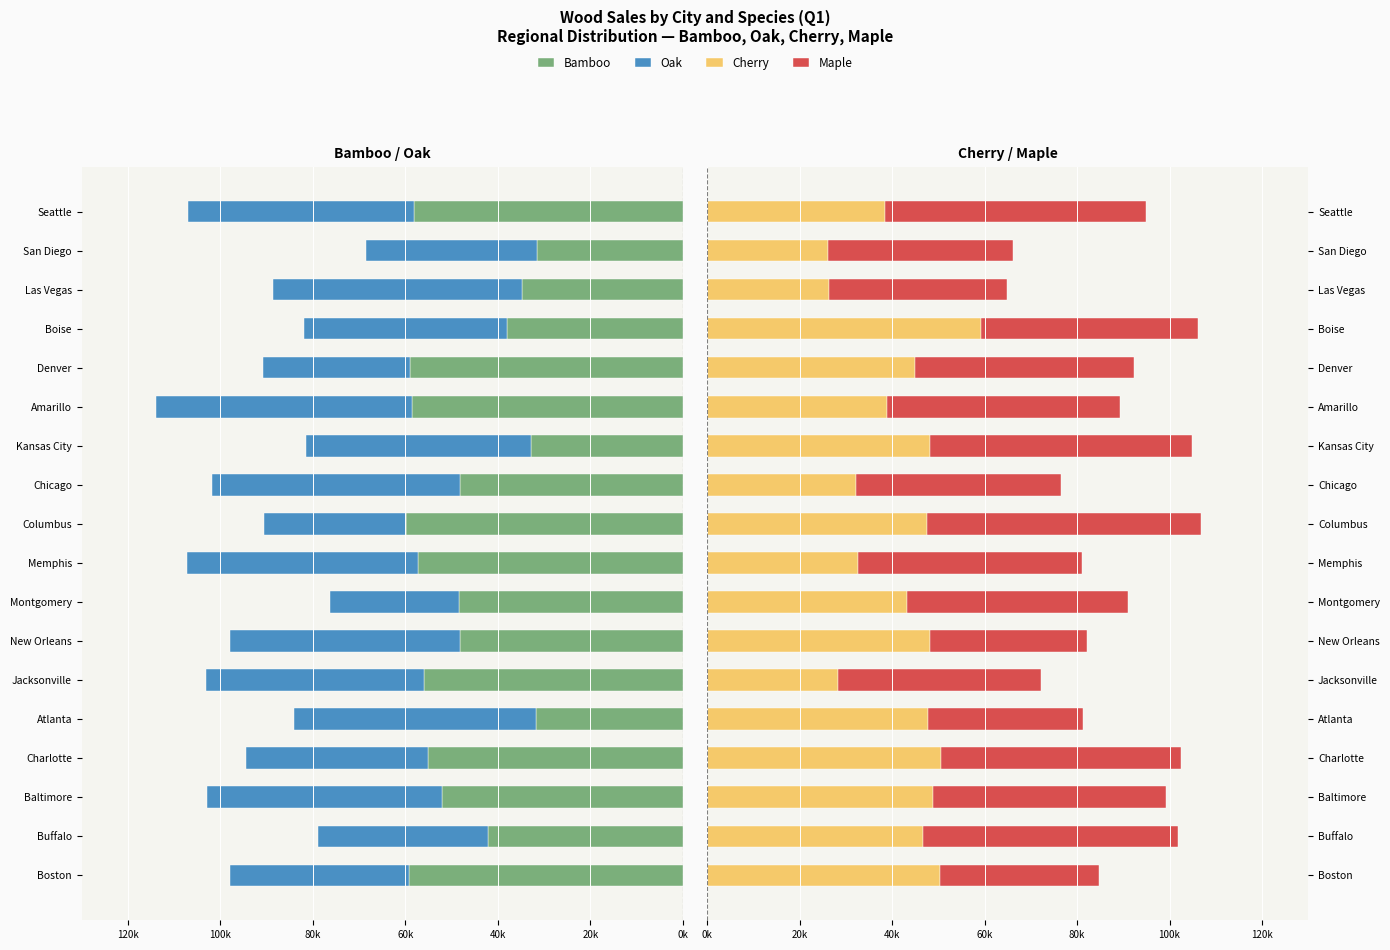

Reading right to left, transcribe all the data shown in this chart.

Bamboo: -58225	-31540	-34771	-37985	-59018	-58502	-32961	-48133	-59942	-57384	-48489	-48281	-55938	-31768	-55228	-52110	-42227	-59278
Oak: -48811	-37081	-53829	-44062	-31761	-55422	-48607	-53732	-30754	-49811	-27876	-49613	-47195	-52322	-39360	-50811	-36600	-38767
Cherry: 38488	26179	26352	59139	44887	38826	48174	32114	47535	32655	43202	48290	28226	47861	50675	48819	46616	50400
Maple: 56356	39936	38469	46961	47445	50548	56622	44363	59178	48379	47897	33785	44045	33492	51819	50340	55108	34333